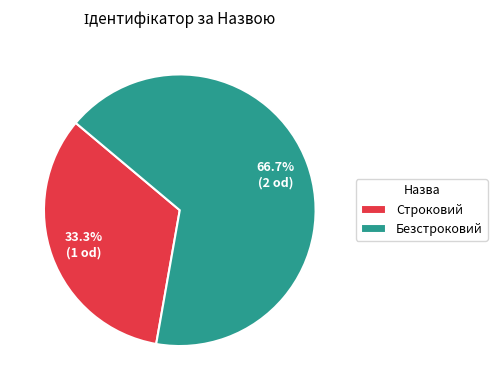

What percentage is the Строковий slice, to the nearest percent?

33%